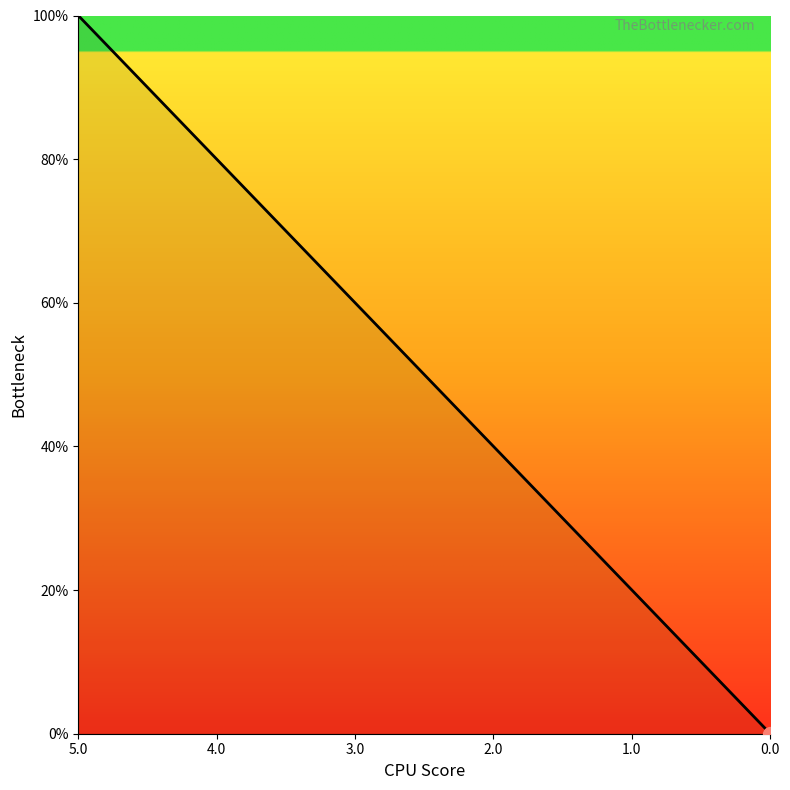

What is the maximum value shown in the chart?

1.0